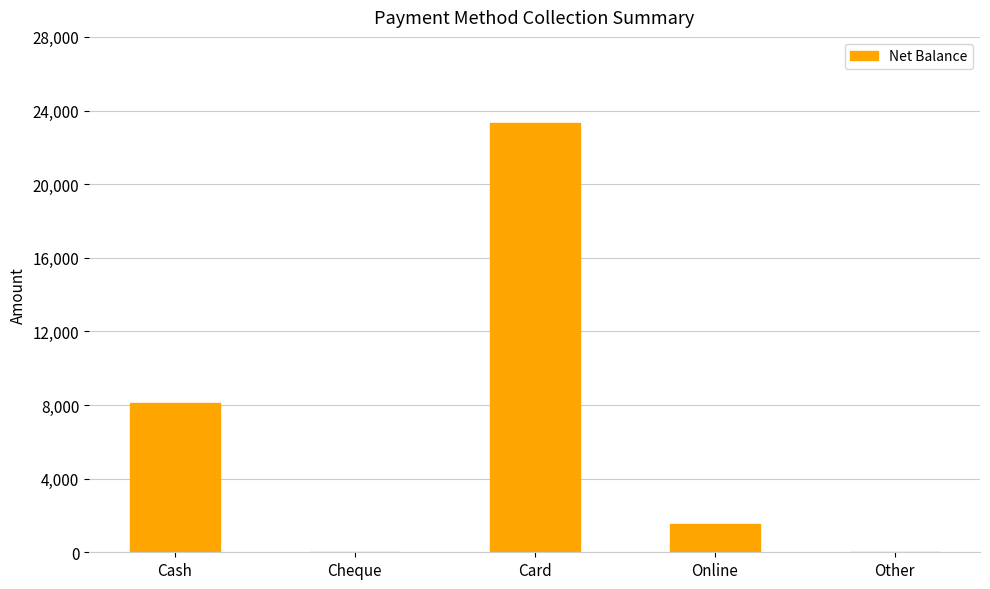

What is the change in value from Cash to Card?

+15195